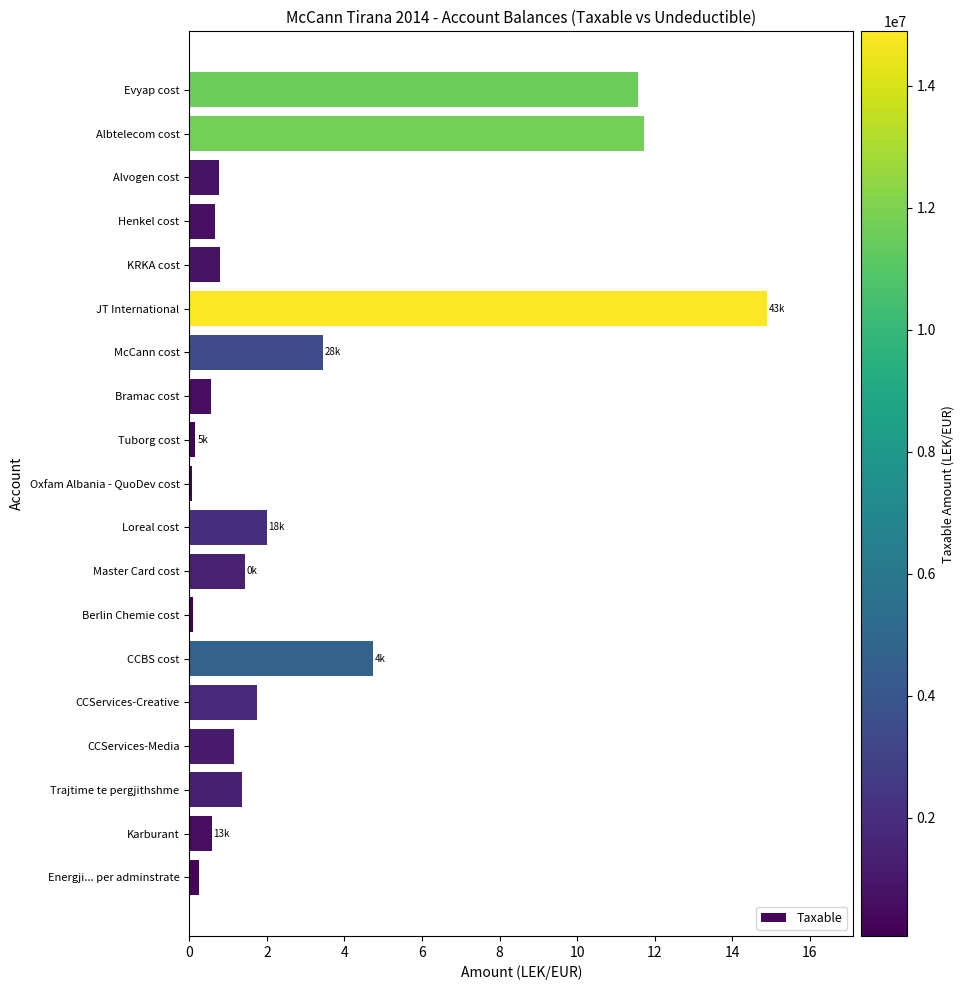

Between Henkel cost and McCann cost, which is larger?

McCann cost